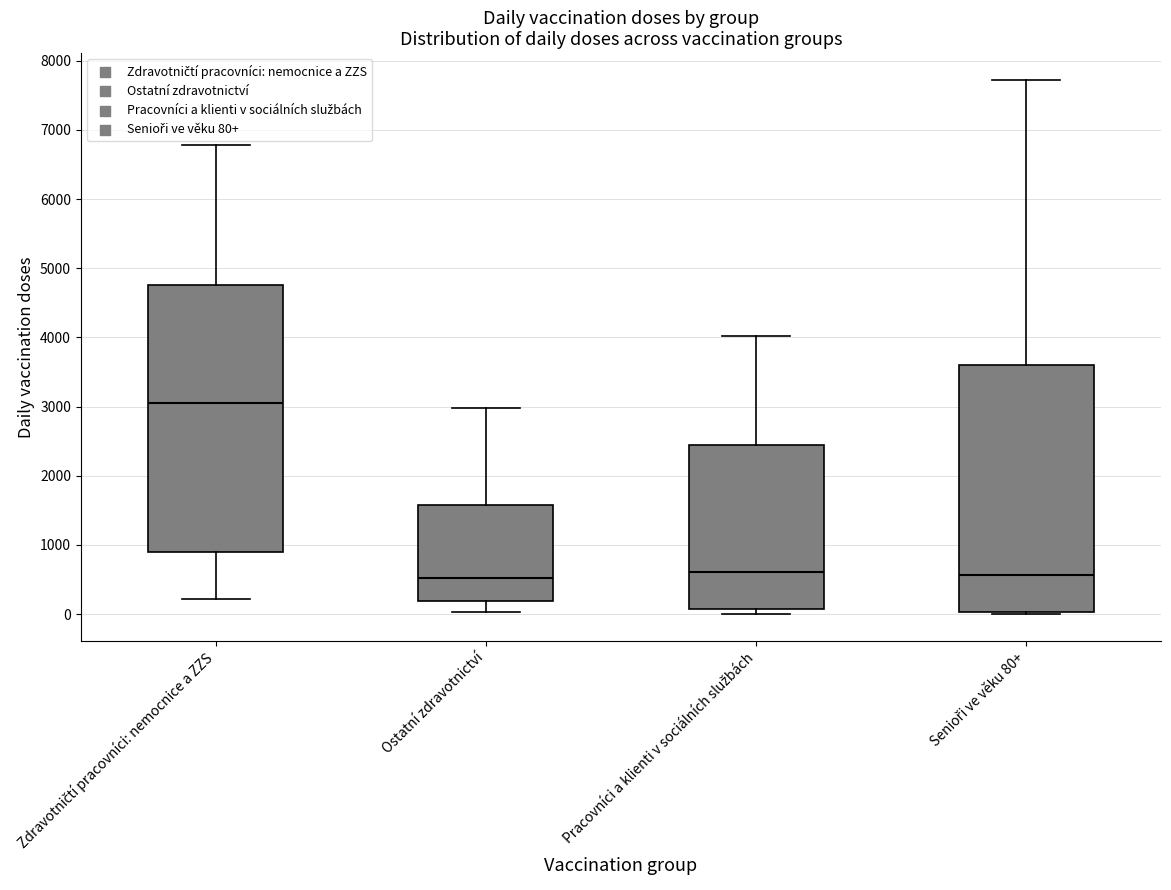

Where does the lower whisker of the box for Ostatní zdravotnictví end on the y-axis? The values are not printed on the chart, so give them approximately, as read against the axis.

0